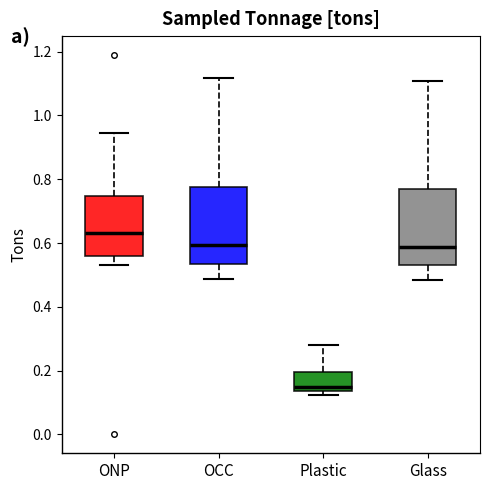

Reading left to right, transcribe this box plot: for each box, give where its median line is, the range the box spans, and where its two whiskers end, as read against the y-axis. The values are not printed on the chart, so give them approximately, as read against the axis.

ONP: median 0.64, box 0.56 to 0.74, whiskers 0.54 to 0.94
OCC: median 0.60, box 0.54 to 0.78, whiskers 0.48 to 1.12
Plastic: median 0.14 (just above the box's lower edge), box 0.14 to 0.20, whiskers 0.12 to 0.28
Glass: median 0.58, box 0.52 to 0.76, whiskers 0.48 to 1.10